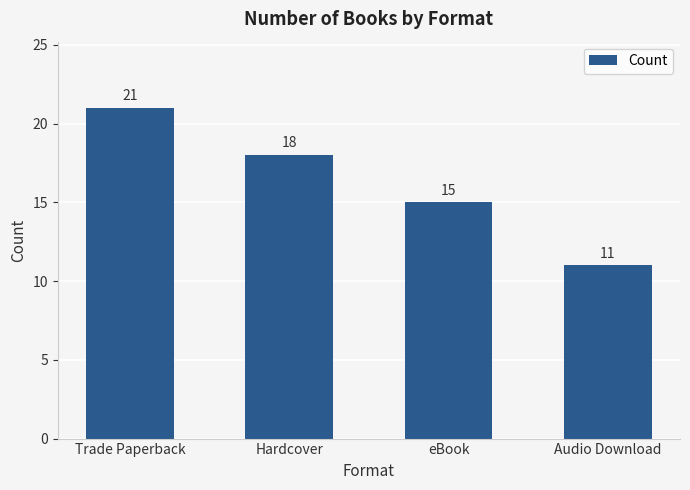

How many data points are less than 18?

2